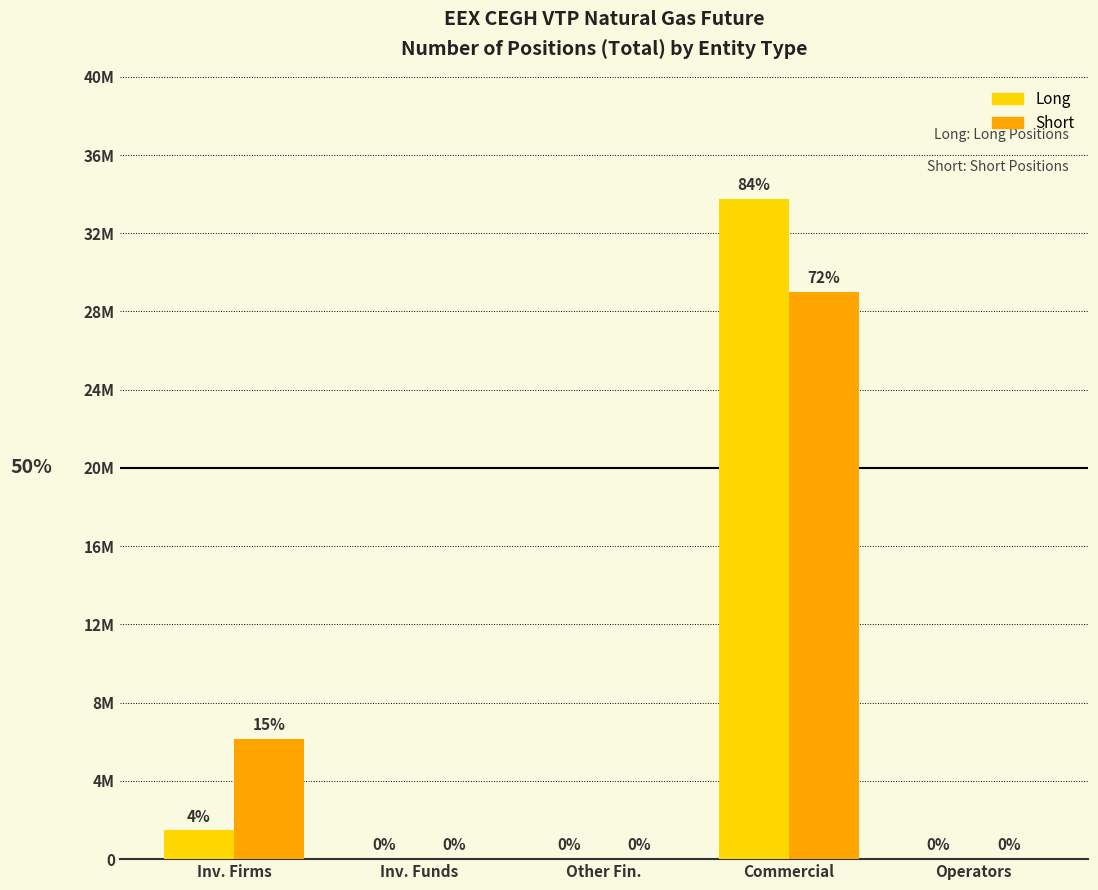

Are the bars grouped side by side (vs. stacked)?

Yes